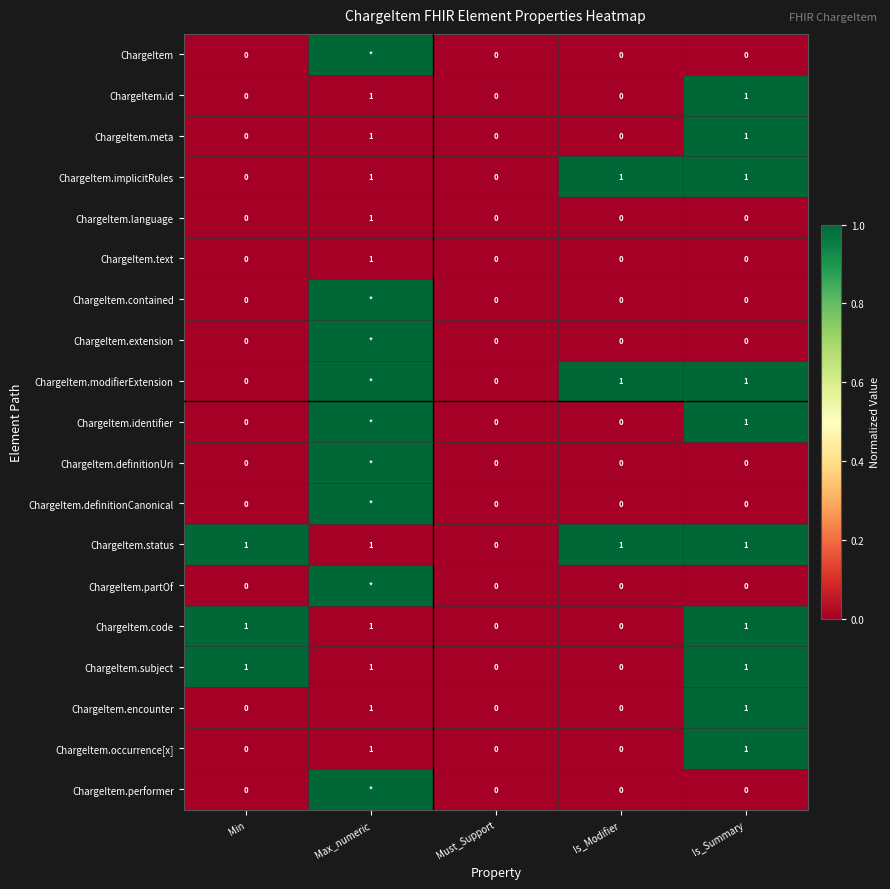

How many ChargeItem.id values are between 0 and 1?

5